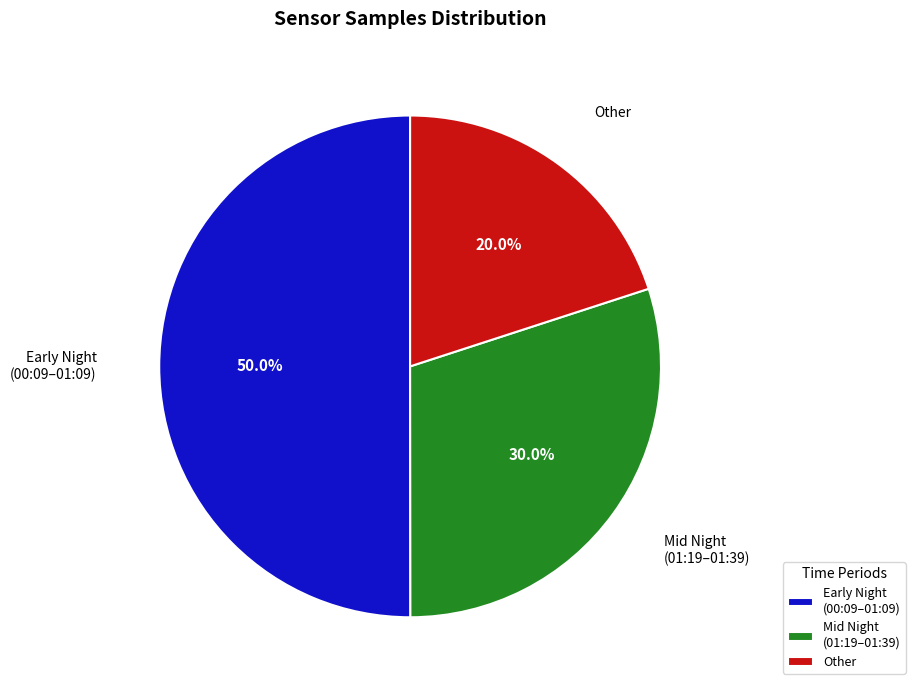

What is the ratio of the value at Mid Night (01:19–01:39) to the value at Early Night (00:09–01:09)?

0.6